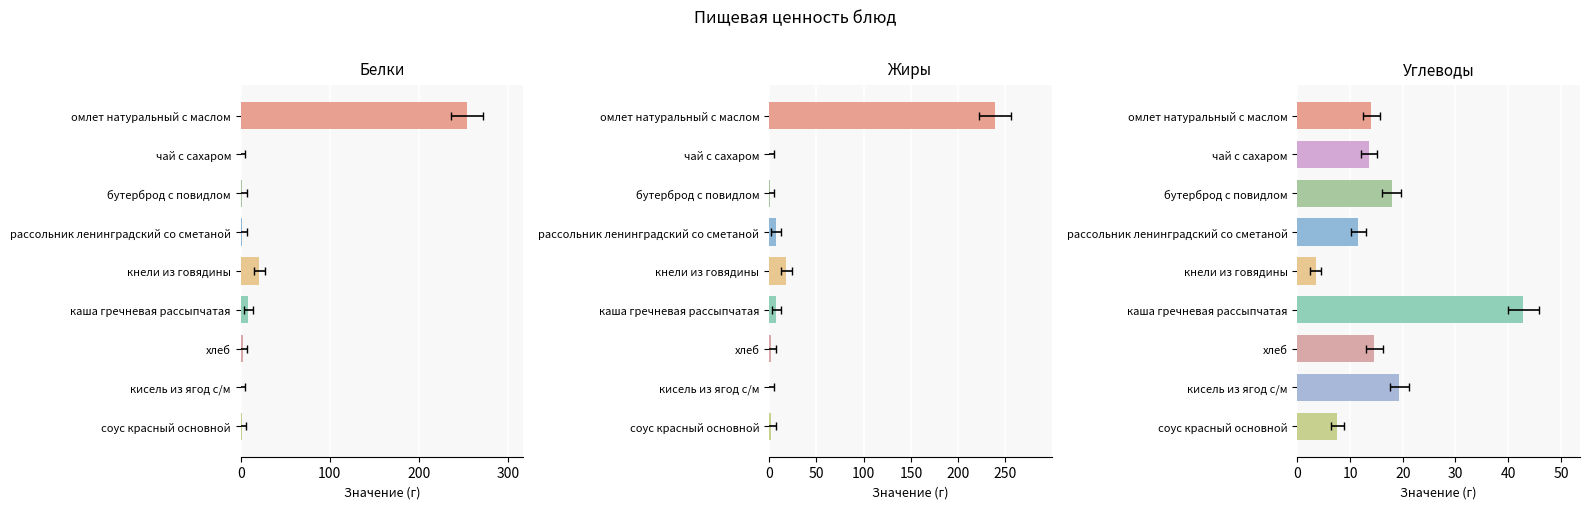

What is the average value of the Белки series?

32.3